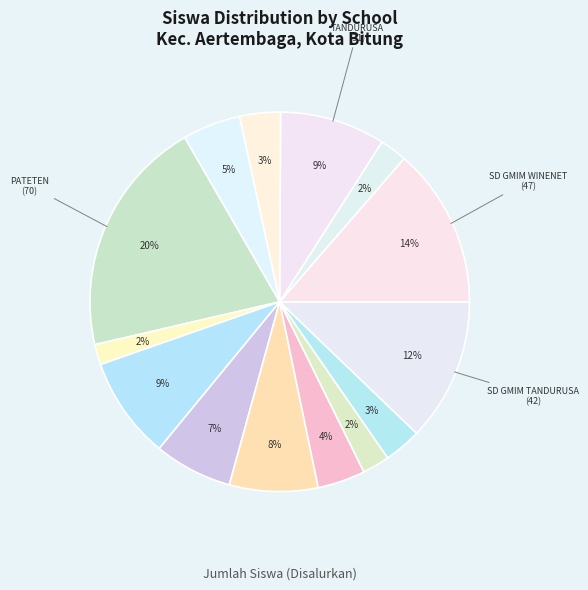

How many segments does this pie chart have?

14